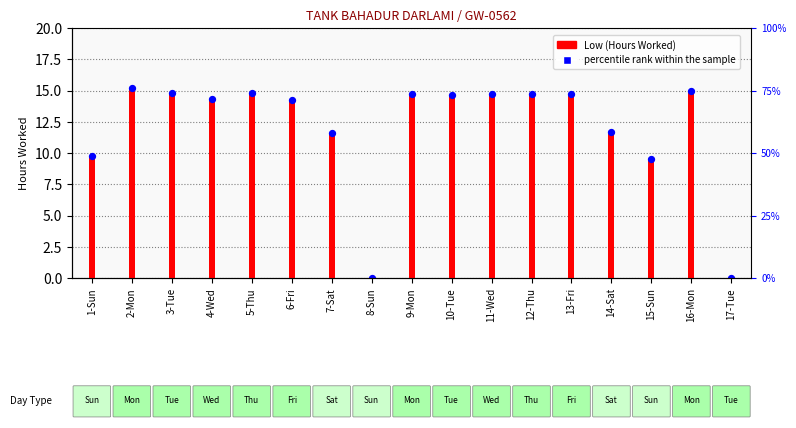

Which series contains the highest Y value?

Low (Hours Worked)